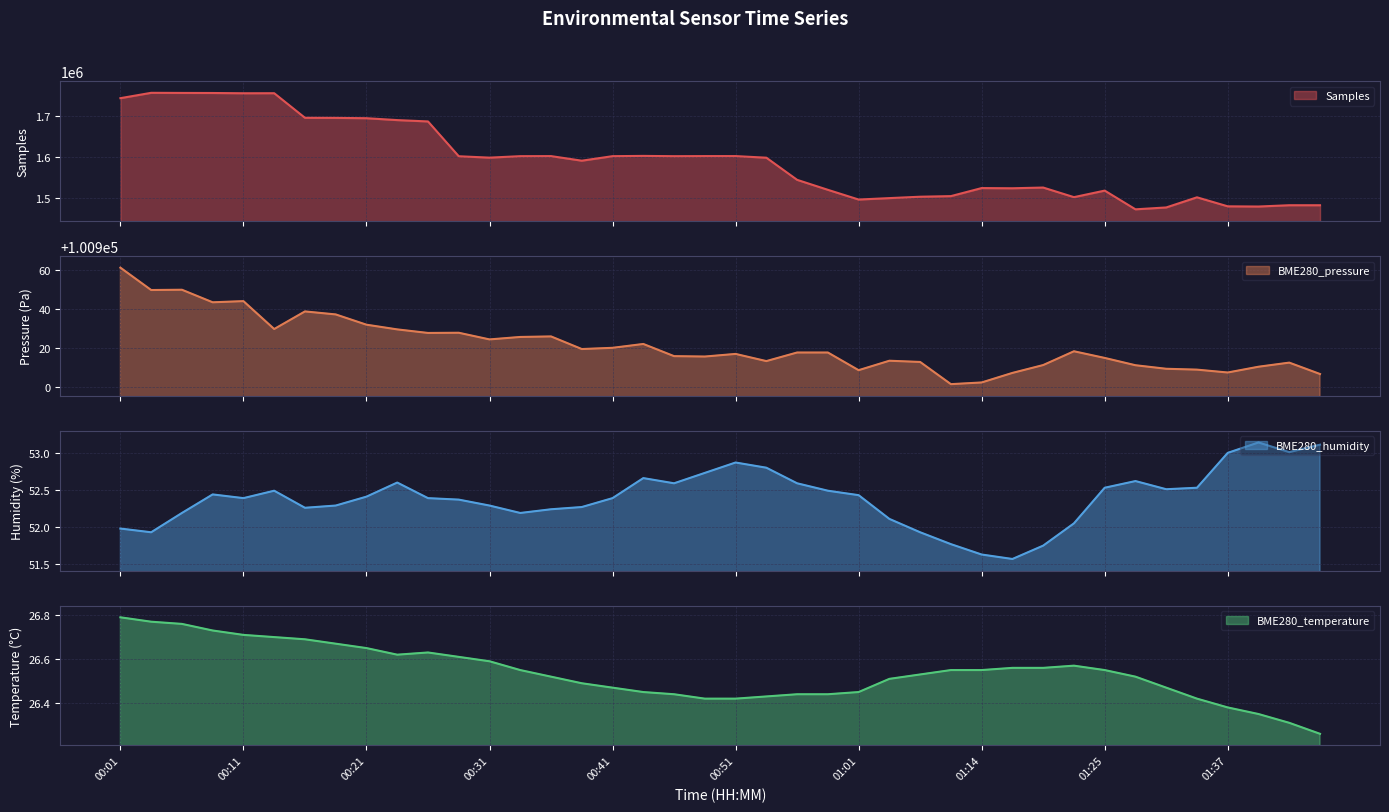

What is the difference between the highest and lowest values at 00:43?

1602250.6